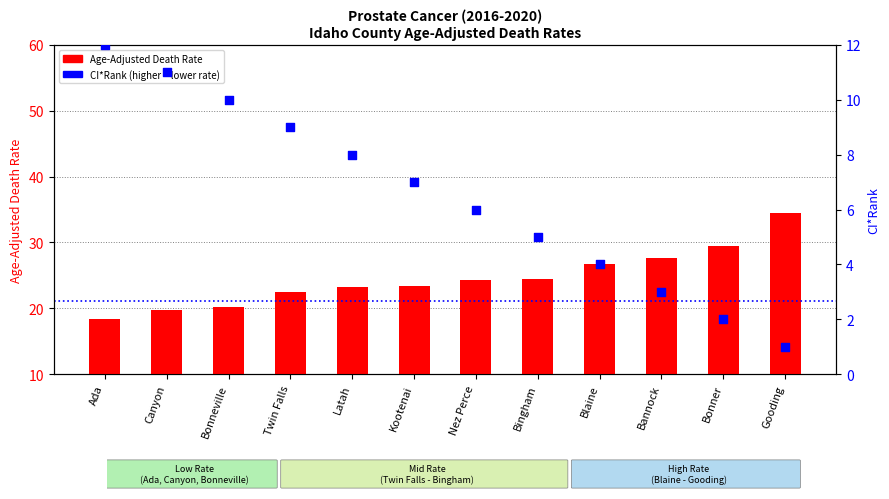

Which series has the largest total across all categories?

Age-Adjusted Death Rate